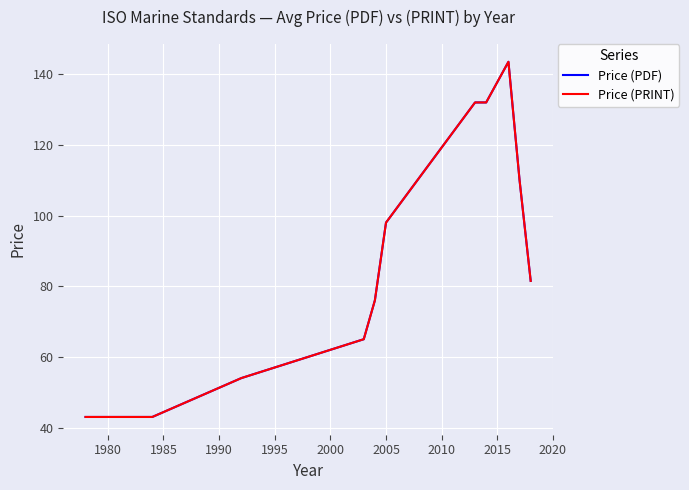

True or false: Price (PDF) and Price (PRINT) intersect in this chart.

False